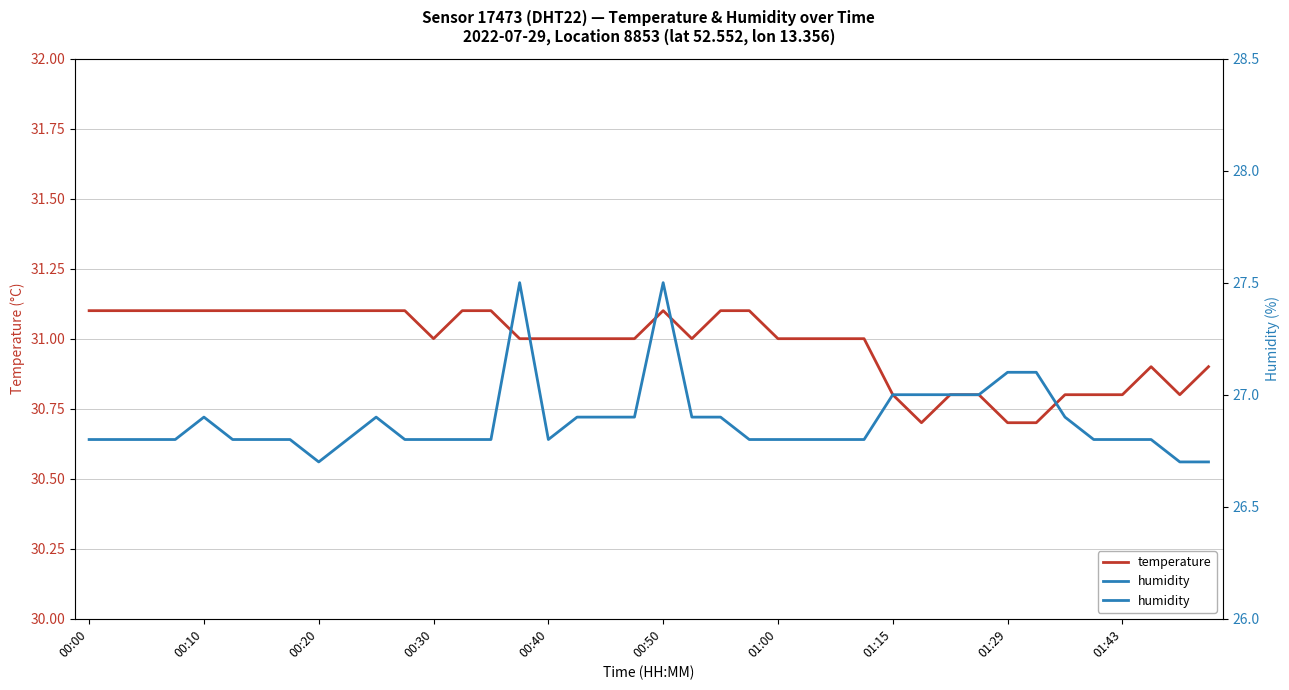

What is the maximum value for humidity?

27.5